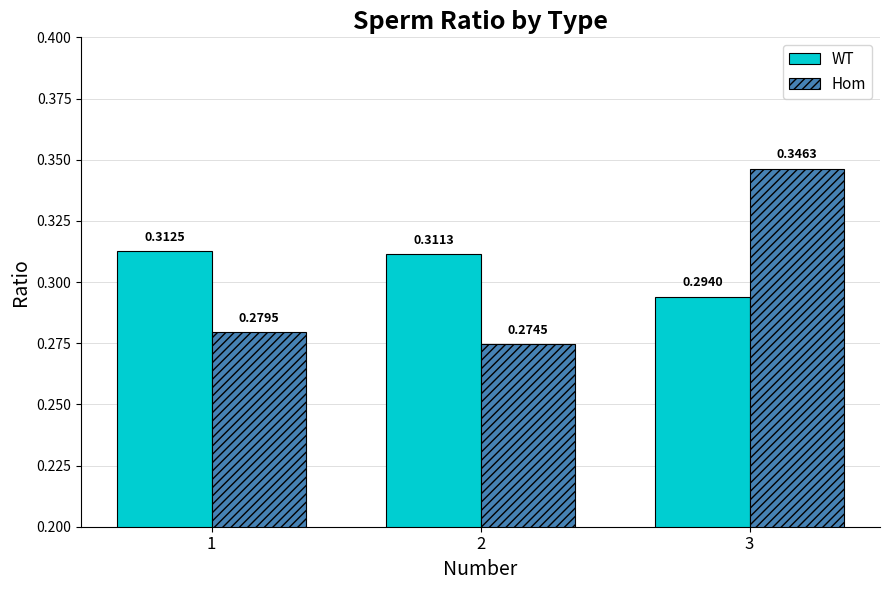

At how many categories does at least one series exceed 0?

3